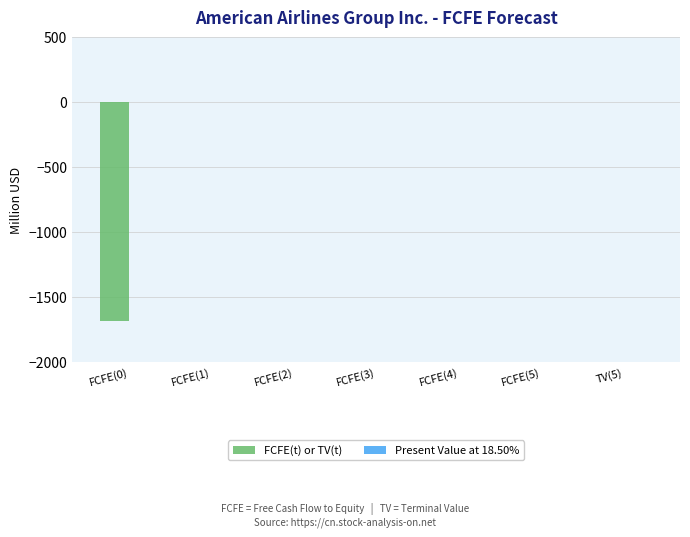

Is it true that the value at FCFE(1) is 0?

True